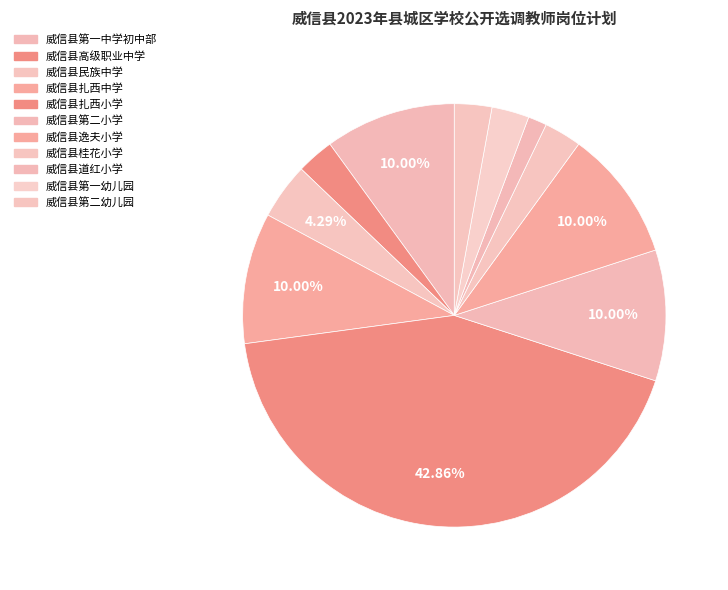

Is it true that 威信县第二小学 is 23% of the pie?

False